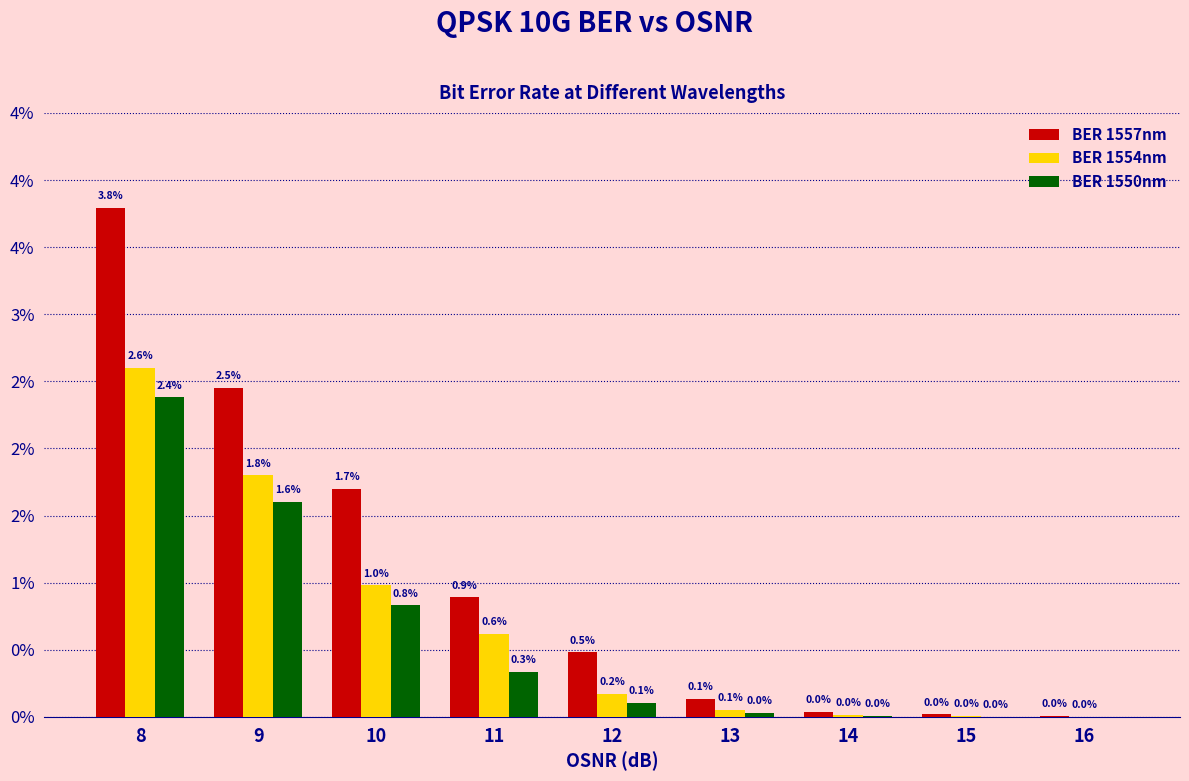

Which series changed the most between 8 and 16?

BER 1557nm